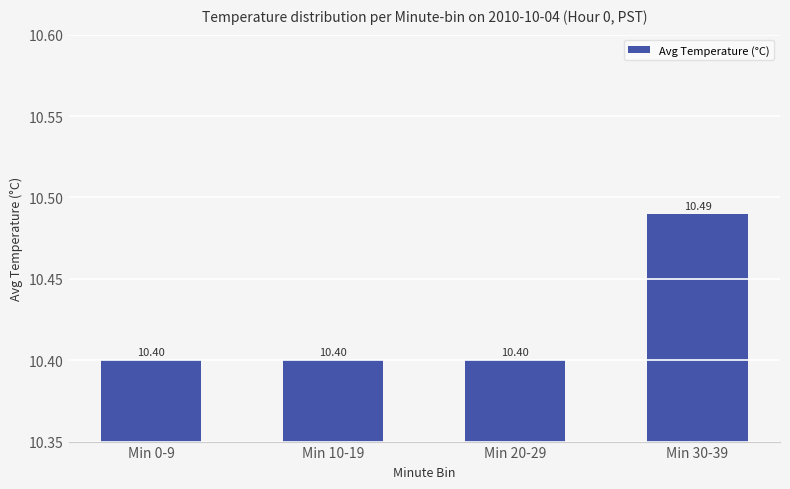

At which category does the chart reach its peak across all series?

Min 30-39